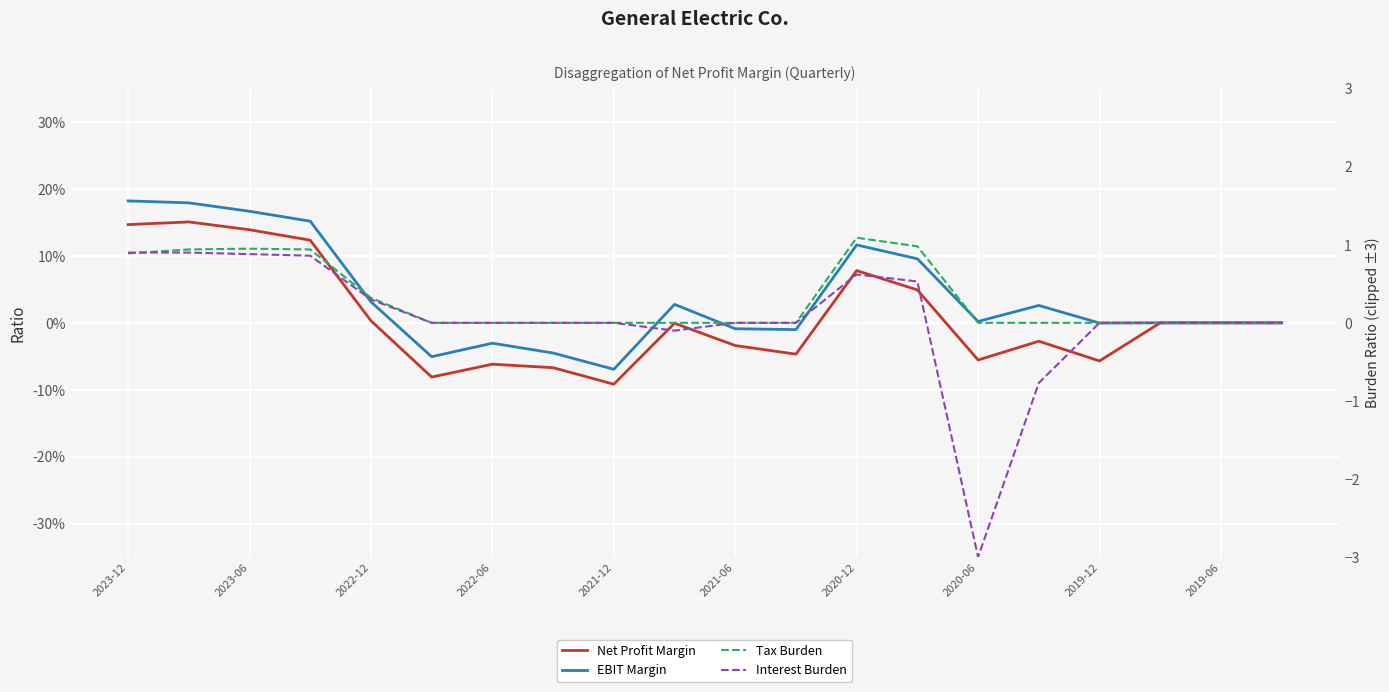

In Interest Burden, how many points are lower than both neighbors (excluding endpoints)?

2